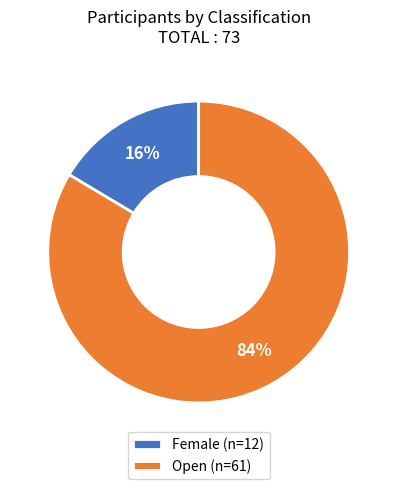

Is there any slice that represents more than half of the pie?

Yes